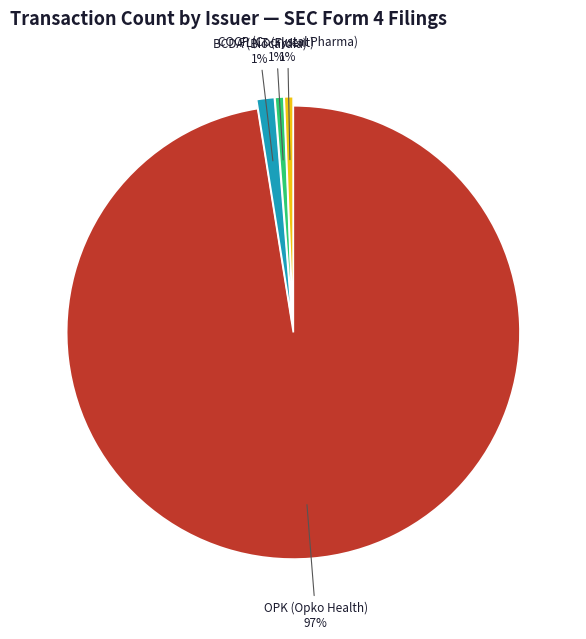

Is the sum of BCDA (Biocardia) and OPK (Opko Health) greater than half?

Yes